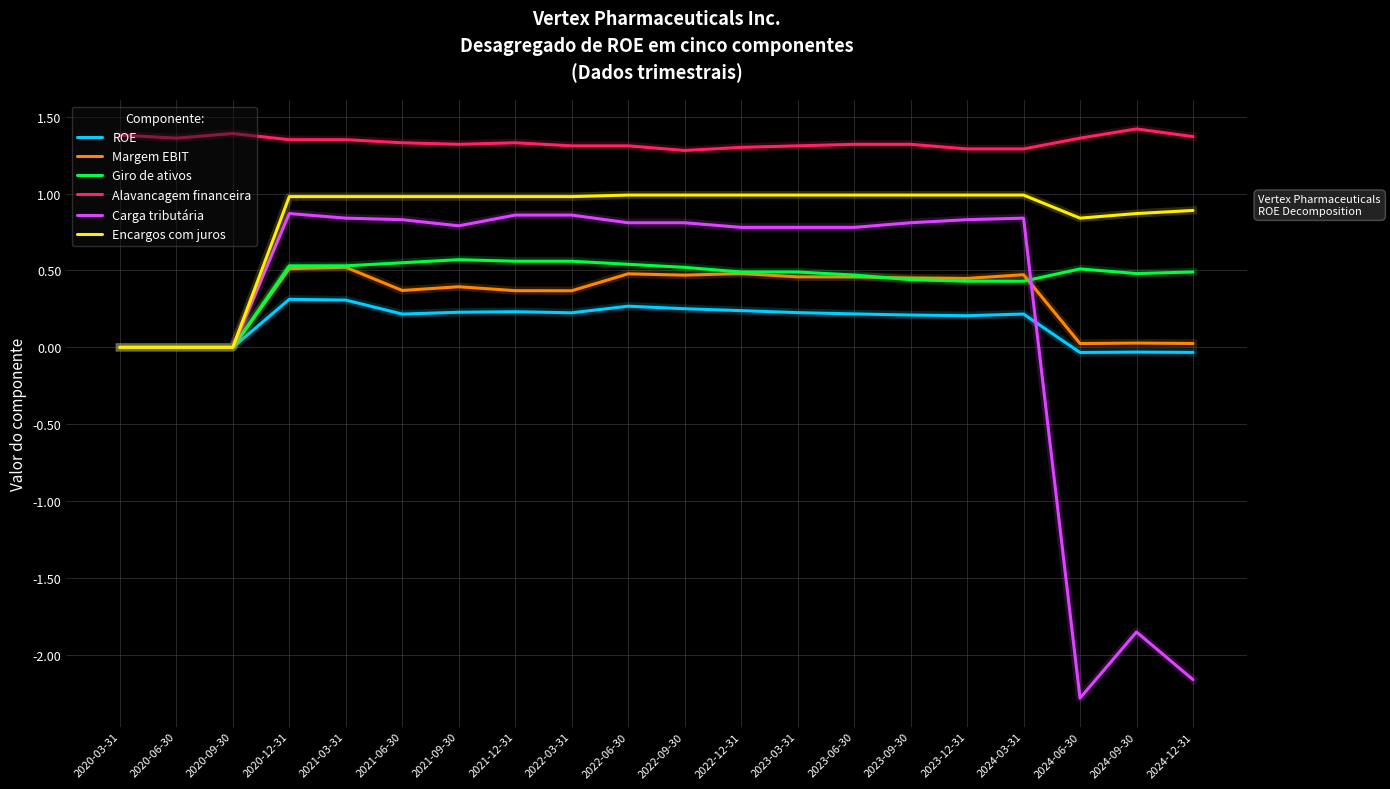

What are all the series names shown in the legend?

ROE, Margem EBIT, Giro de ativos, Alavancagem financeira, Carga tributária, Encargos com juros